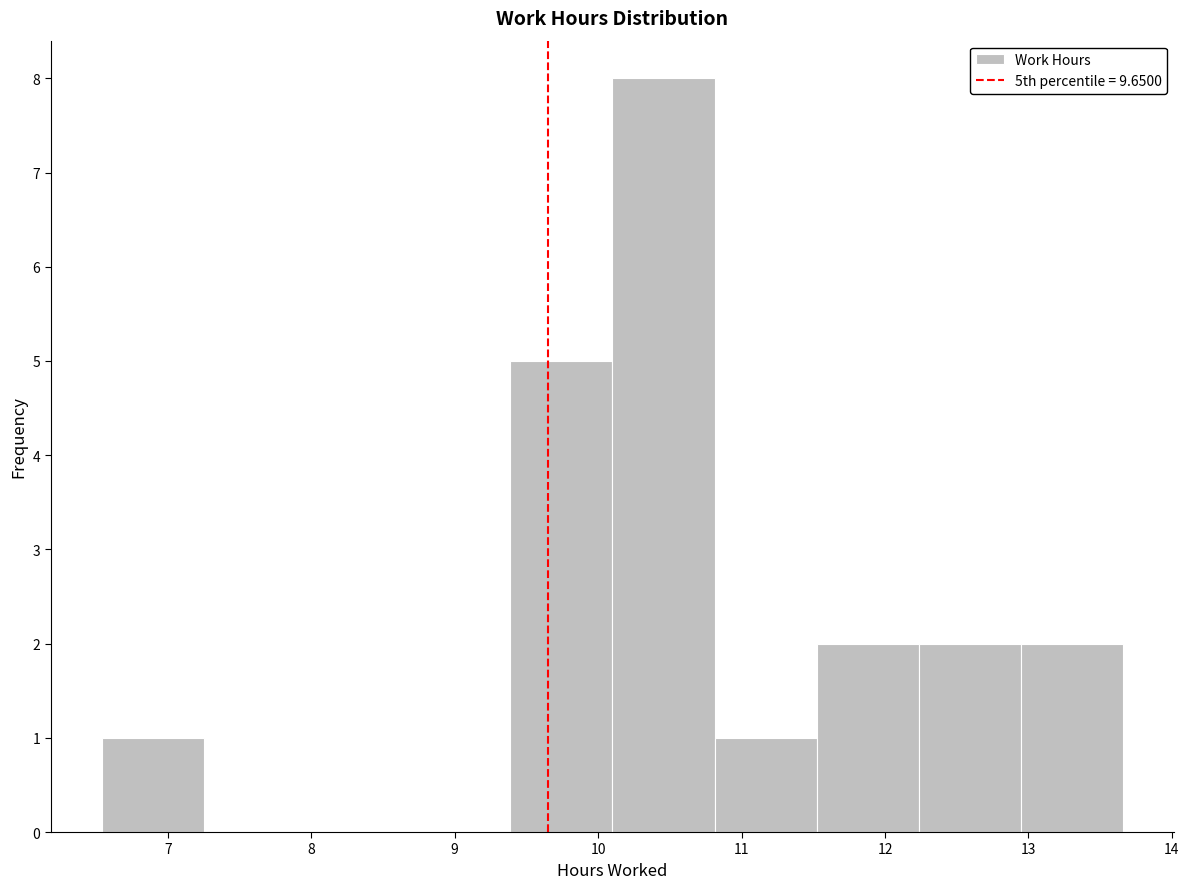

What is the height of the bar covering 6.5 to 7.3 on the x-axis? Neither the bar edges nor the heights are printed on the chart, so give them approximately, as read against the axes.

1